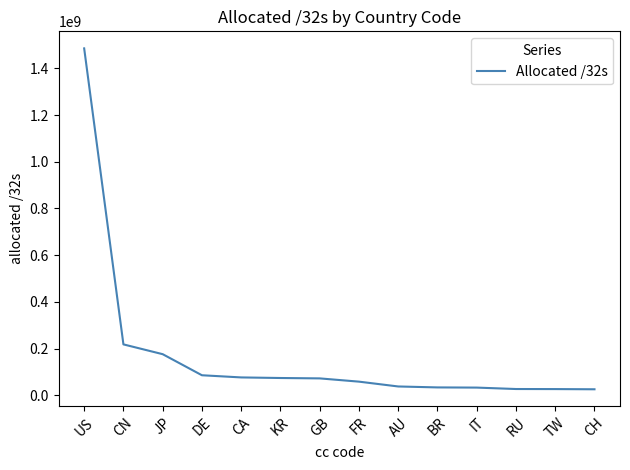

What is the change in value from CA to AU?

-38723584